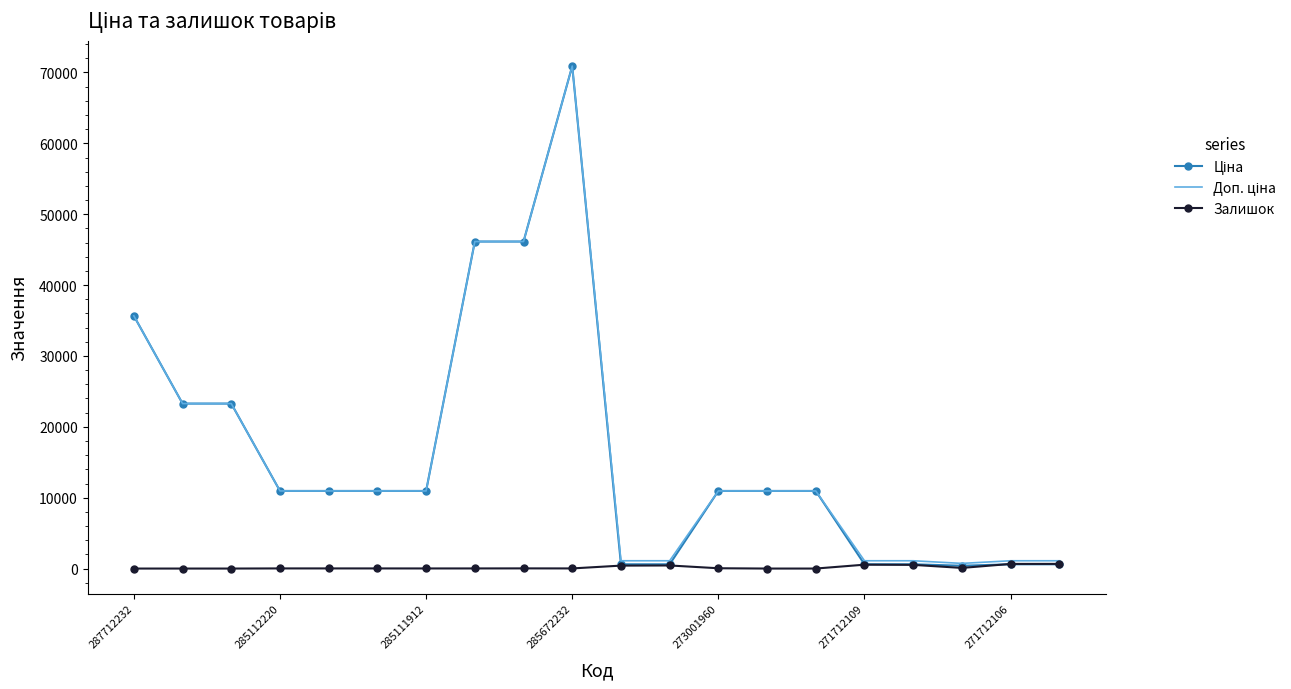

What is the maximum value shown in the chart?

70906.0